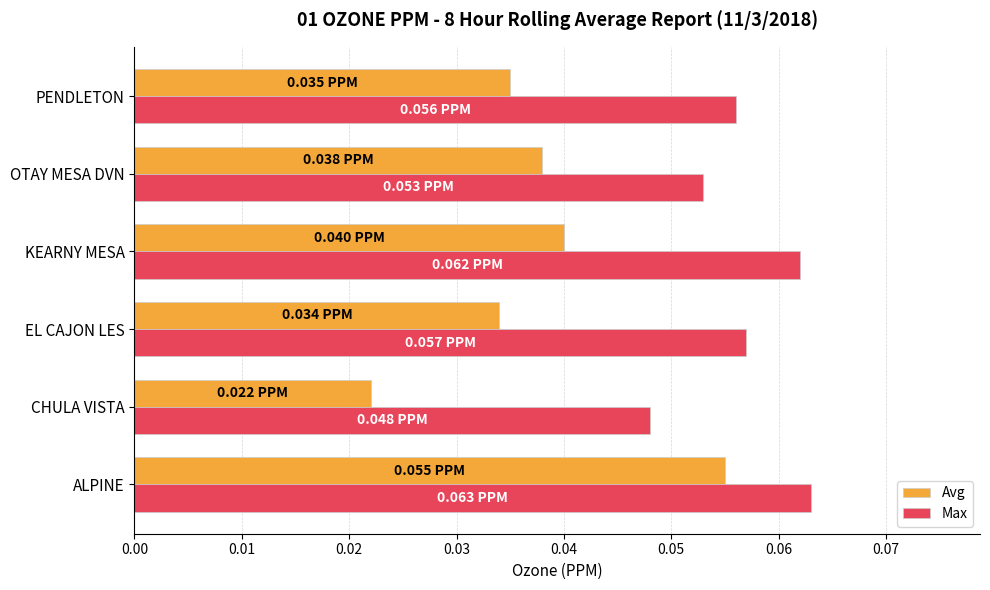

Which series has the largest total across all categories?

Max